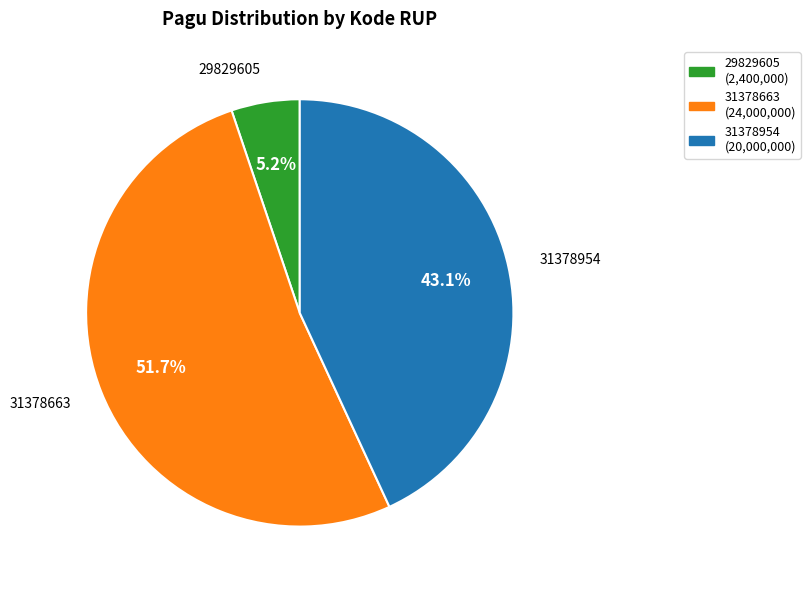

Which category has the smallest portion of the pie?

29829605